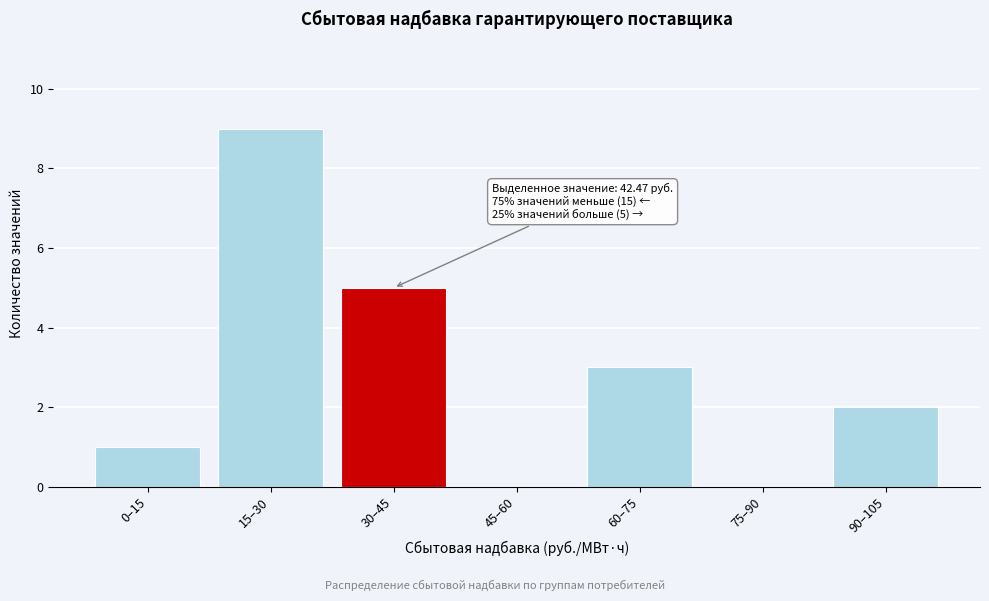

Reading left to right, extract all data points from this chart.

0–15=1	15–30=9	30–45=5	45–60=0	60–75=3	75–90=0	90–105=2